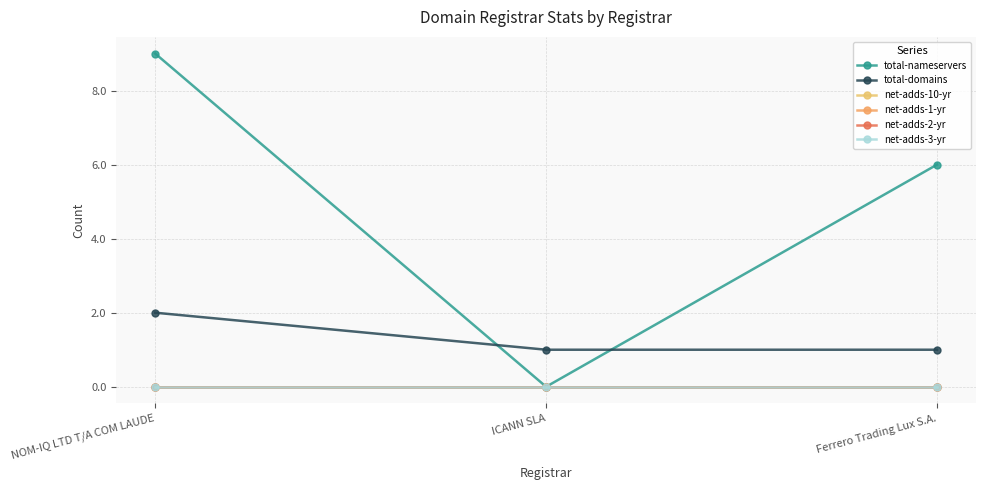

At which label does net-adds-1-yr reach its peak?

NOM-IQ LTD T/A COM LAUDE